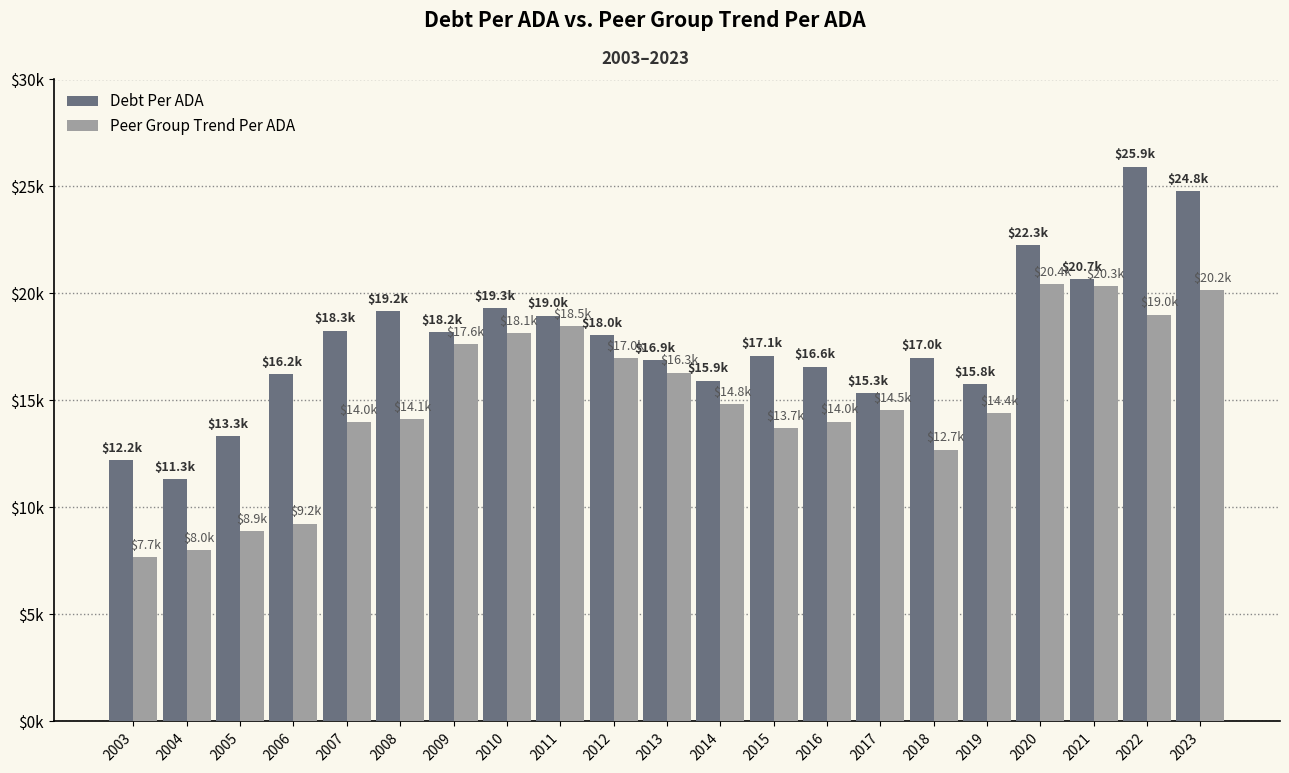

True or false: TrendPerADA has a value of 19002.7 at 2022.

True